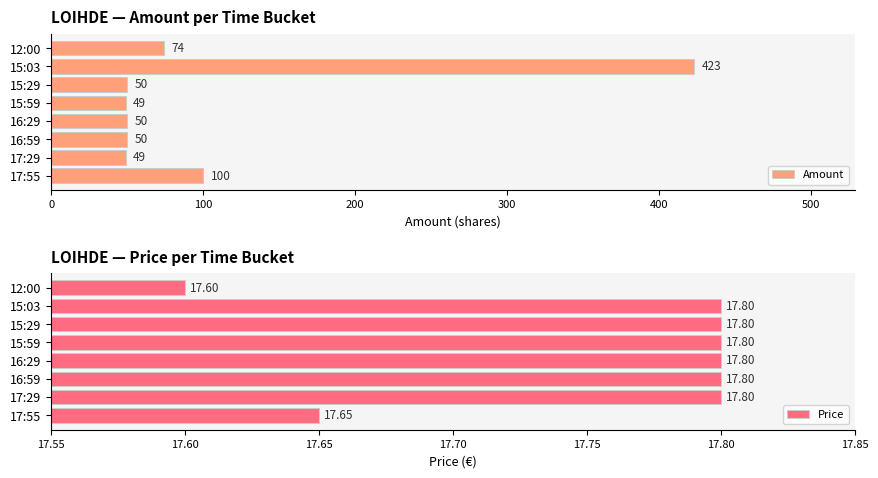

What is the maximum value for Amount?

423